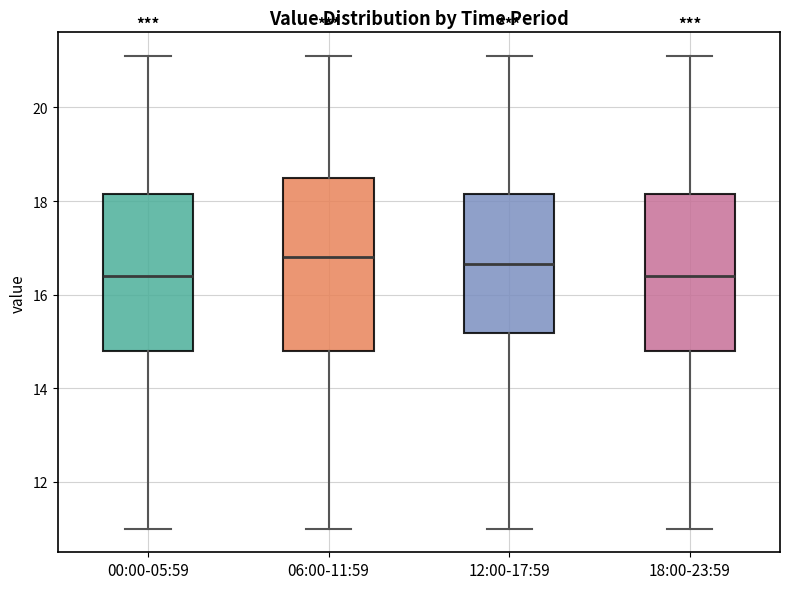

Reading left to right, read every box against the y-axis: the position of its median line, the range the box covers, and the ends of its whiskers. The values are not printed on the chart, so give them approximately, as read against the axis.

00:00-05:59: median 16.4, box 14.8 to 18.2, whiskers 11.0 to 21.2
06:00-11:59: median 16.8, box 14.8 to 18.6, whiskers 11.0 to 21.2
12:00-17:59: median 16.6, box 15.2 to 18.2, whiskers 11.0 to 21.2
18:00-23:59: median 16.4, box 14.8 to 18.2, whiskers 11.0 to 21.2